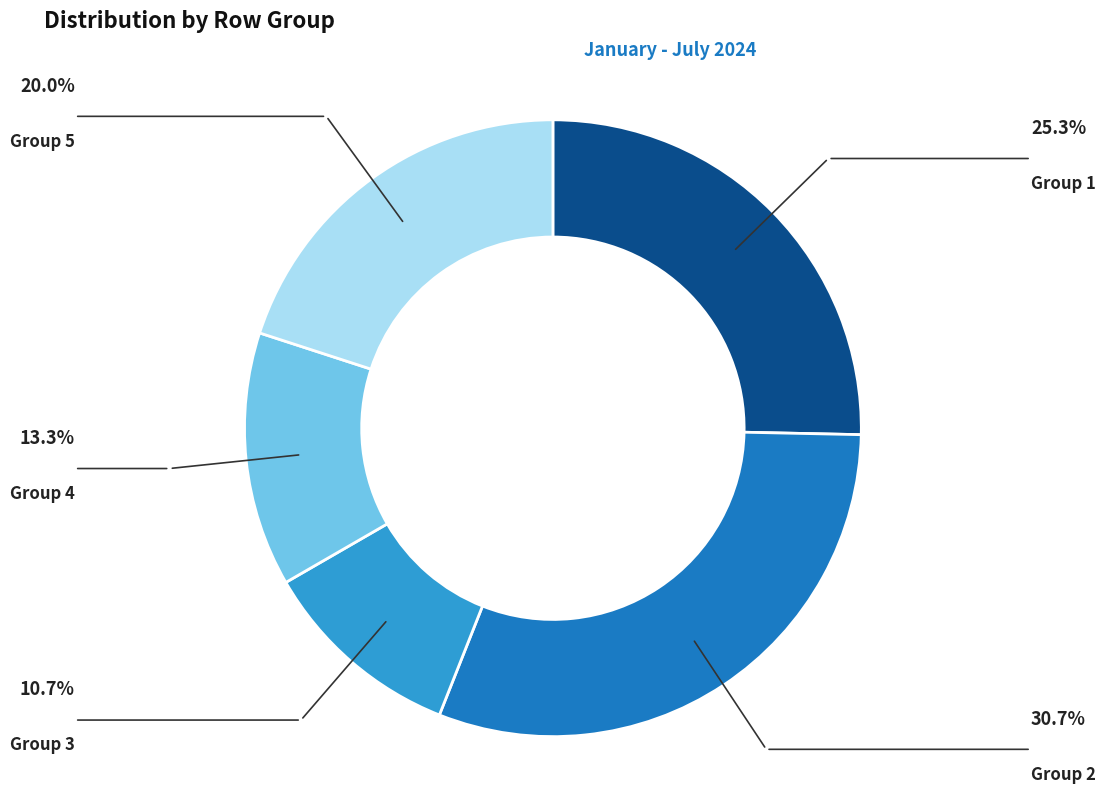

Rank the categories by value from highest to lowest.

Group 2, Group 1, Group 5, Group 4, Group 3